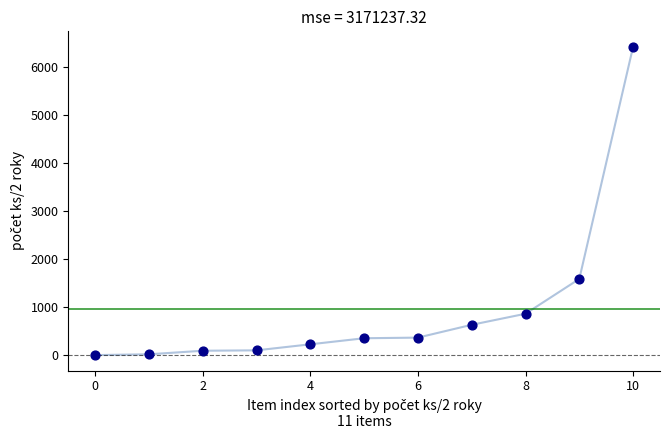

What Y value in the scatter plot is closest to 3212?

1589